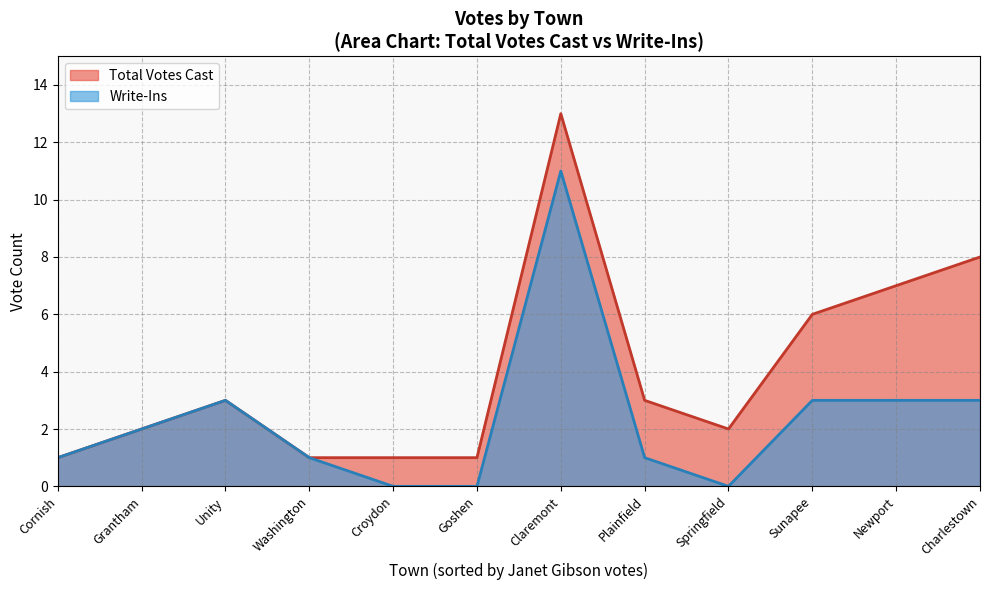

What is the spread (max minus min) of values at Newport?

4